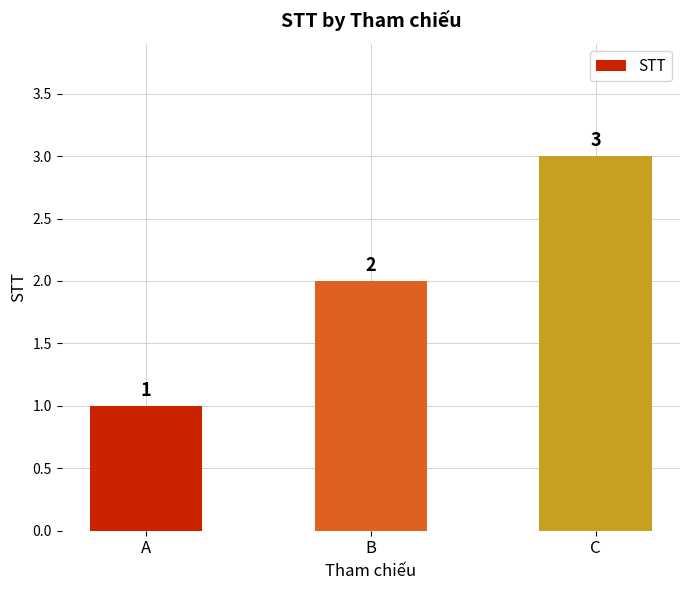

The value at C is 3. True or false?

True